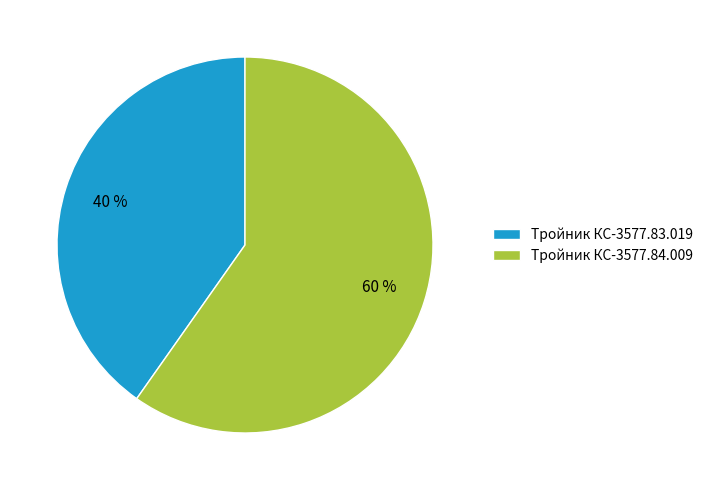

Between Тройник КС-3577.83.019 and Тройник КС-3577.84.009, which is larger?

Тройник КС-3577.84.009